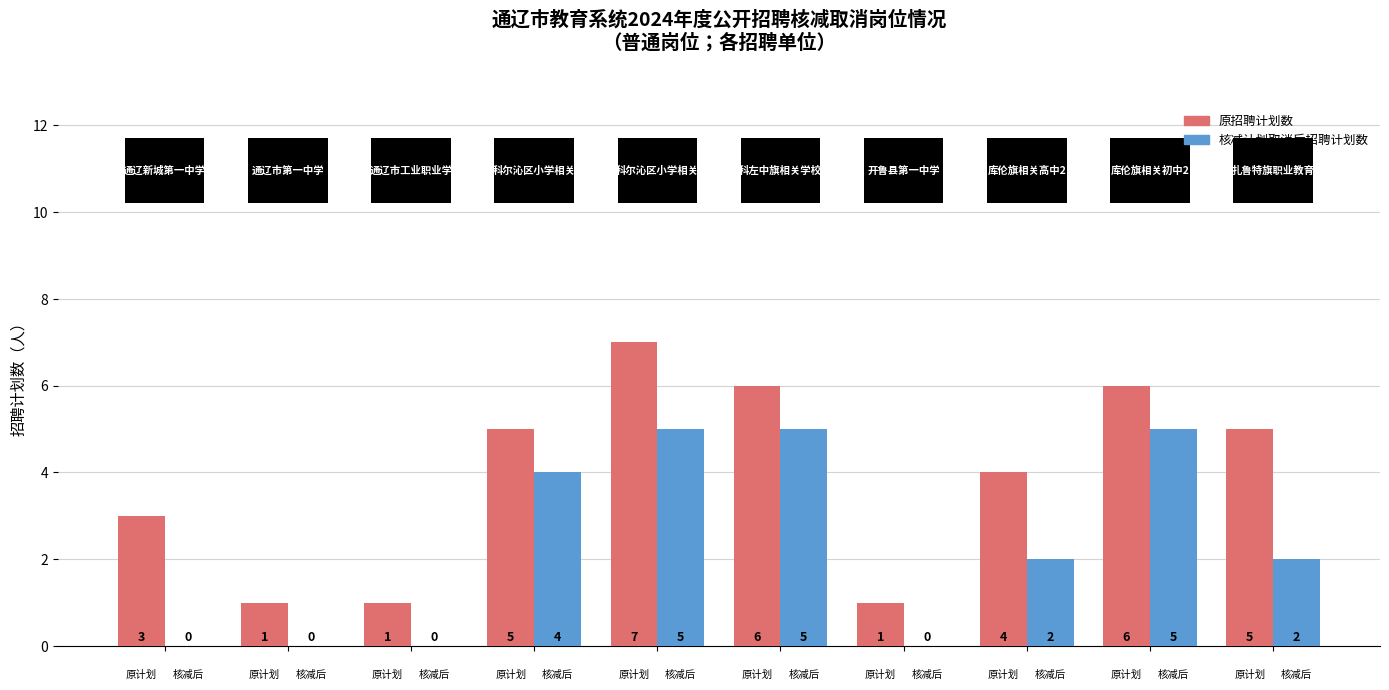

How many distinct data groups are displayed?

2